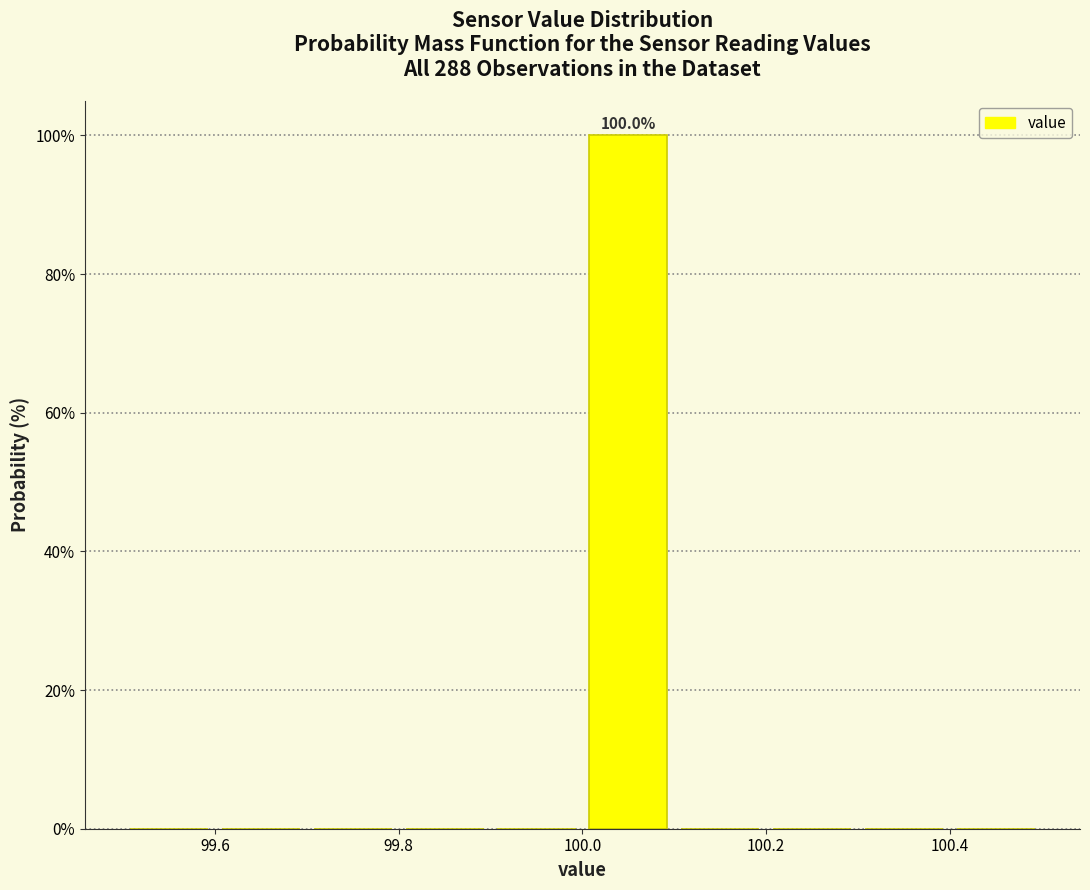

Over which range of the x-axis is the bar tallest?

100.0 to 100.1